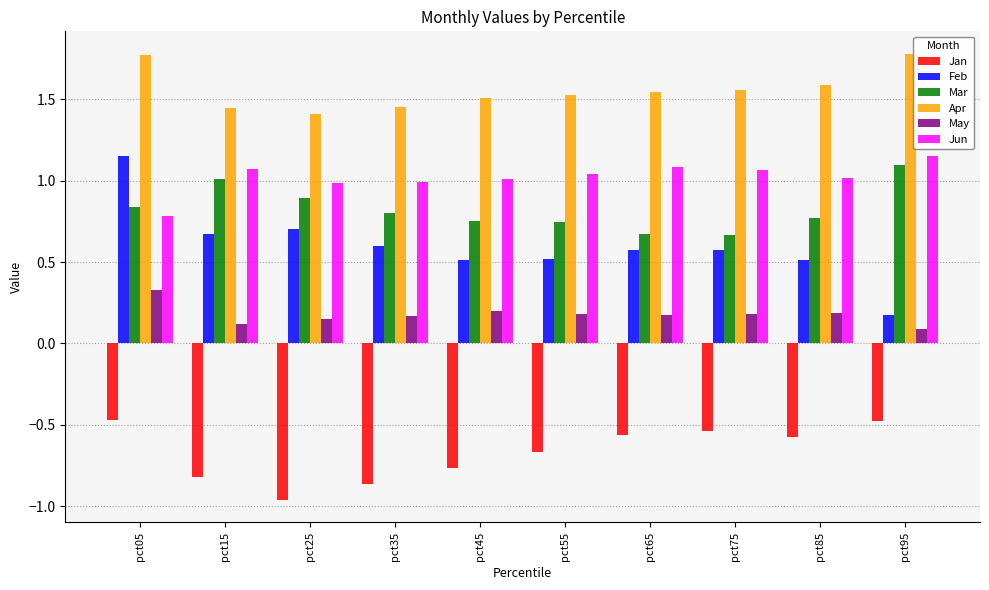

Where is Jun nearest to the value 0?

pct05